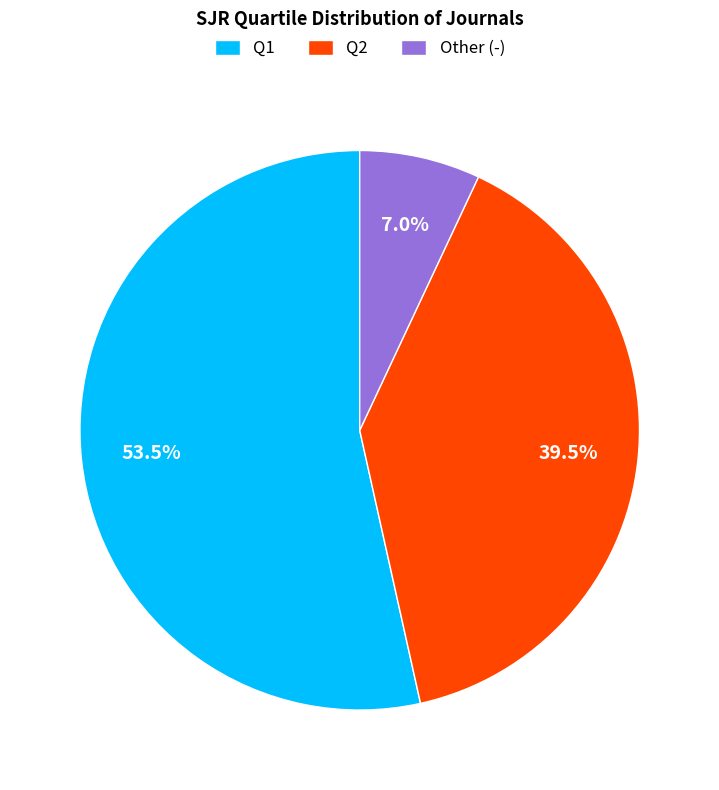

To the nearest percent, what is the difference between the Q2 and Q1 slice percentages?

14%